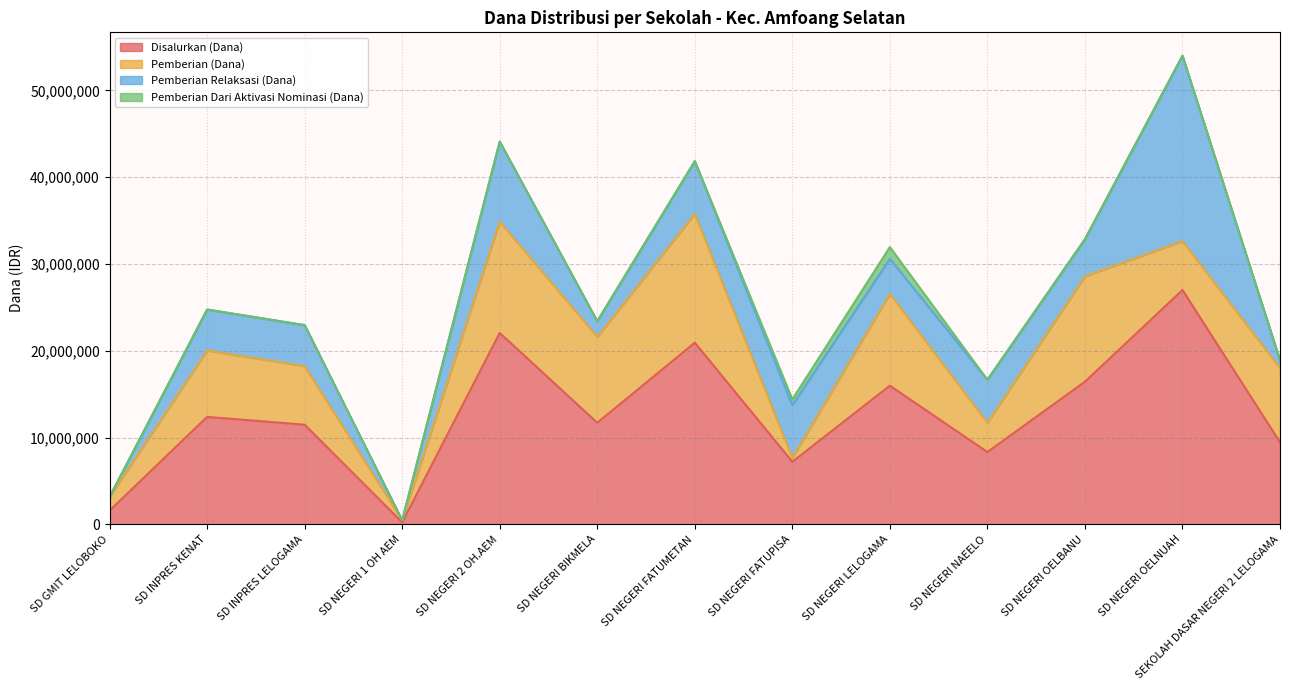

The value of Disalurkan (Dana) at SD NEGERI OELBANU is 16425000. True or false?

True